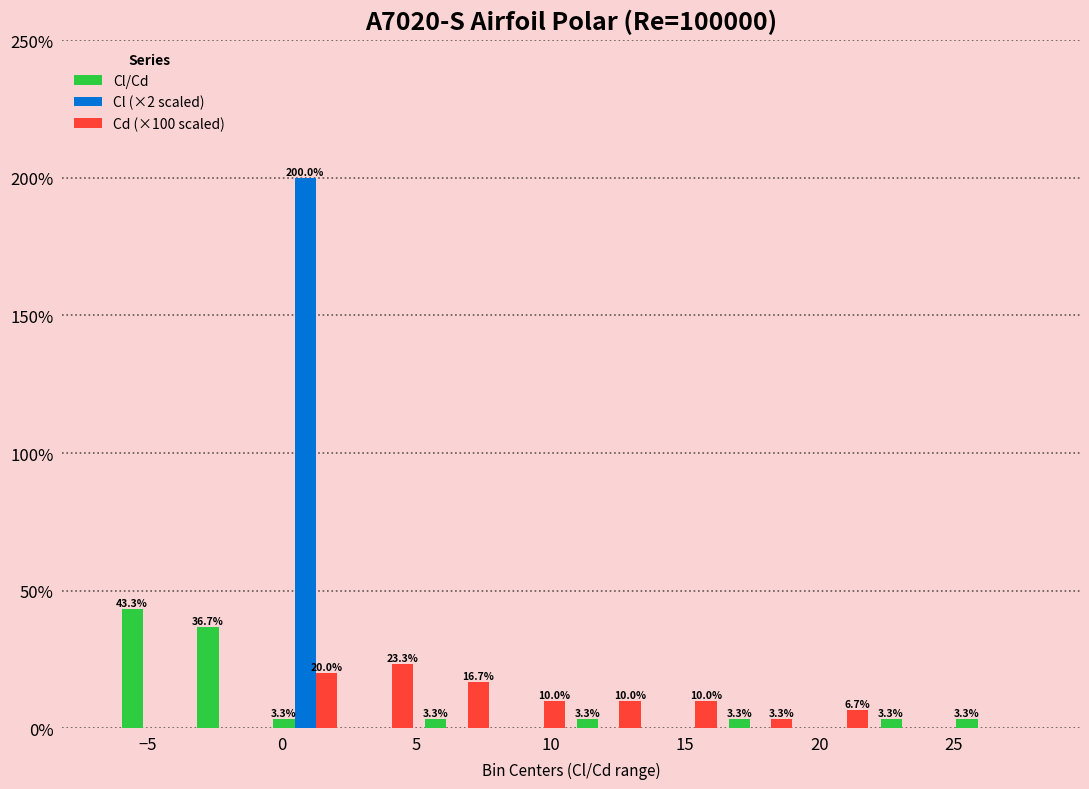

In the Cl/Cd series, which range on the x-axis has the tallest bar?

-6.0 to -3.5